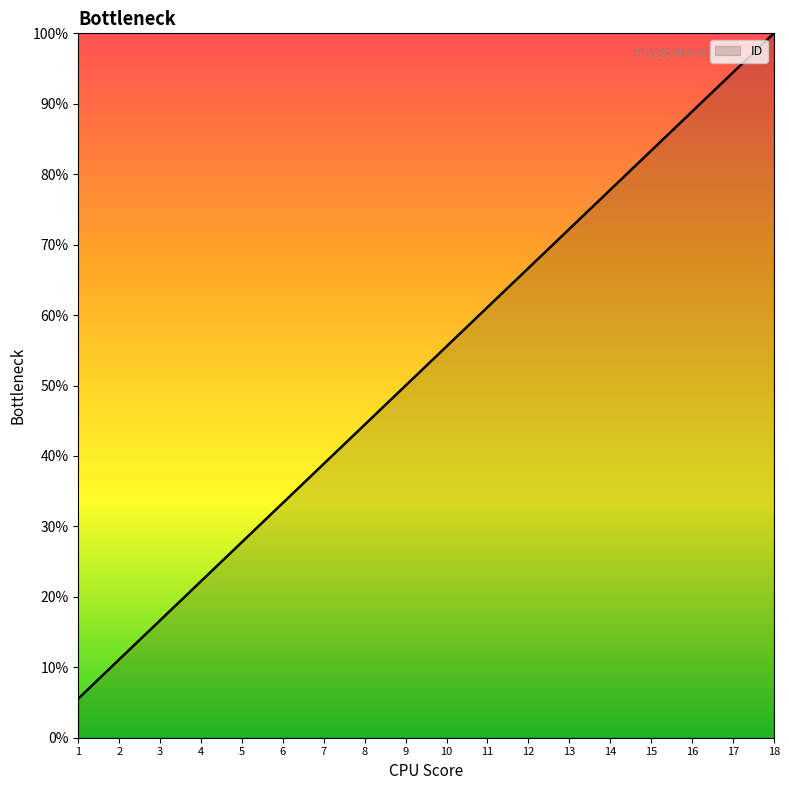

How many series are shown in this chart?

1